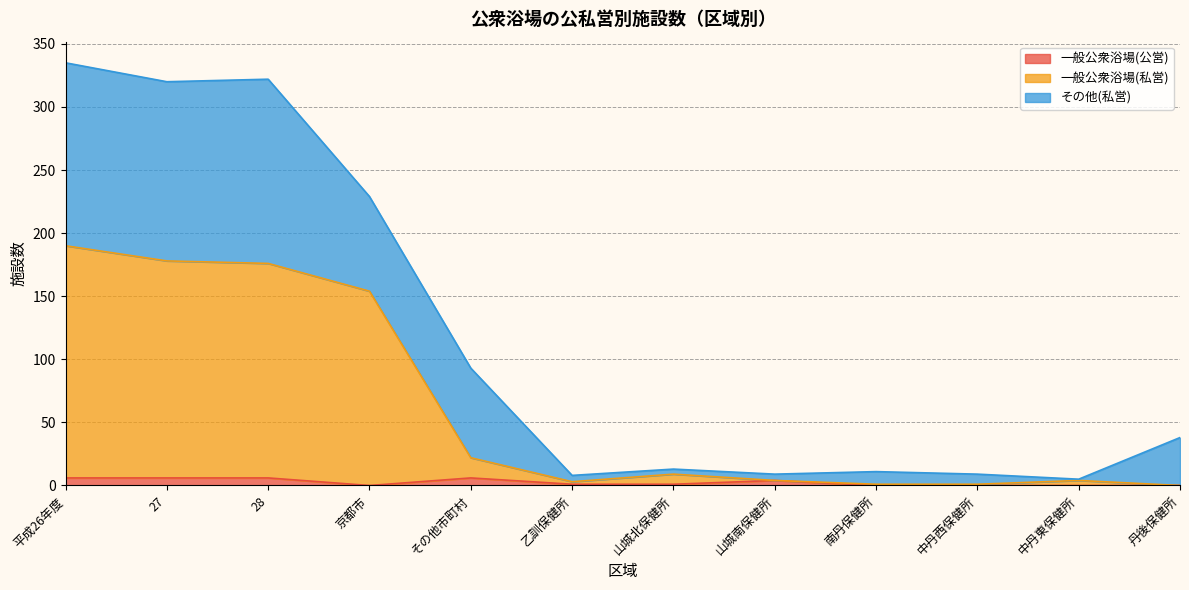

At how many categories does at least one series exceed 89?

4